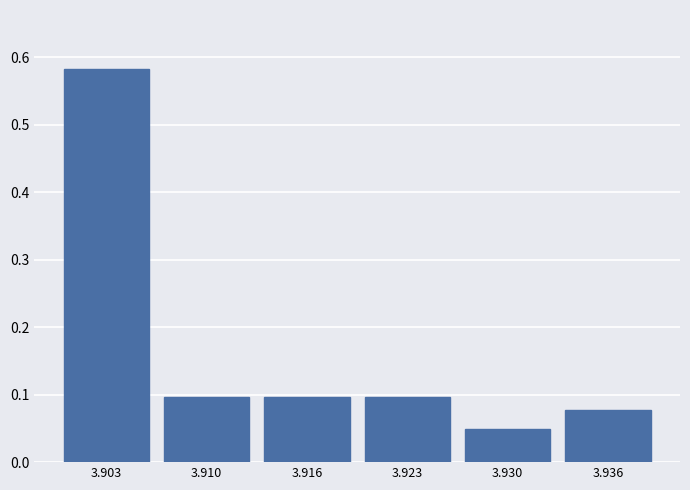

The chart shows a value of 0.1 at 3.923. True or false?

True